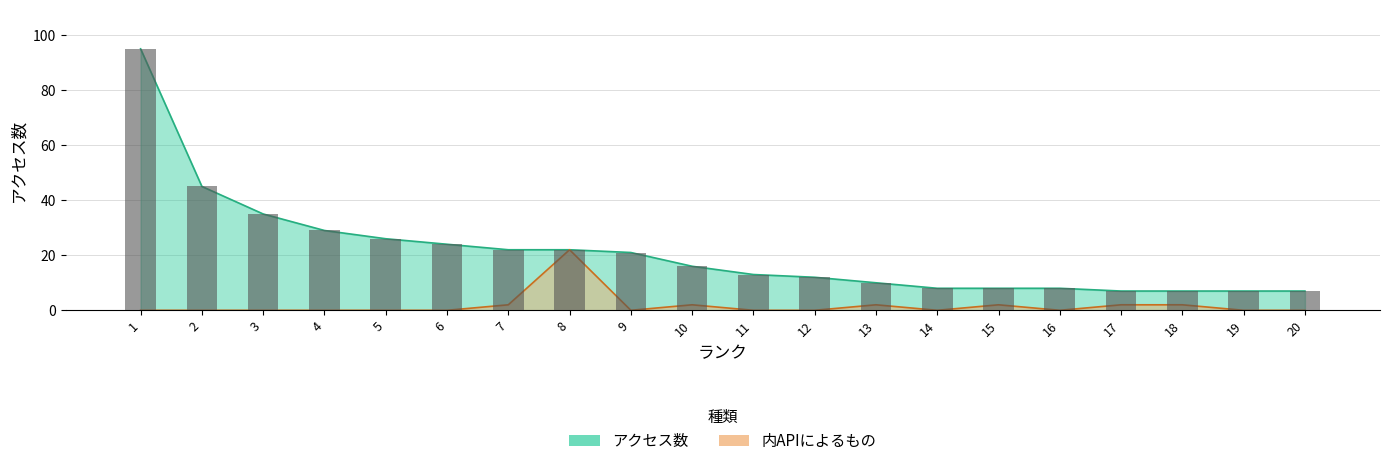

The 内APIによるもの series shows 1 at 13. True or false?

False